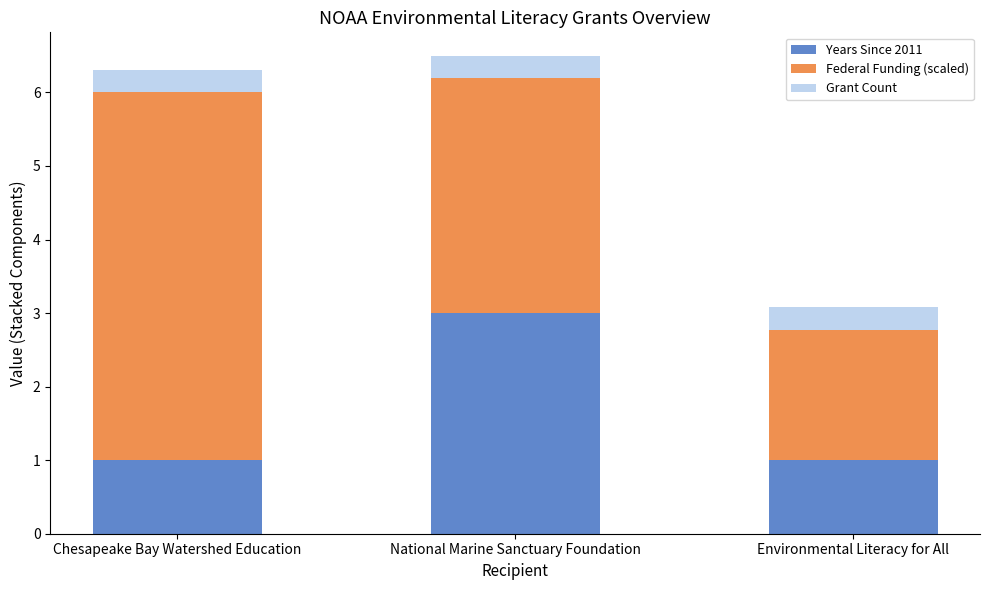

What is the total value across all series at National Marine Sanctuary Foundation?

6.5